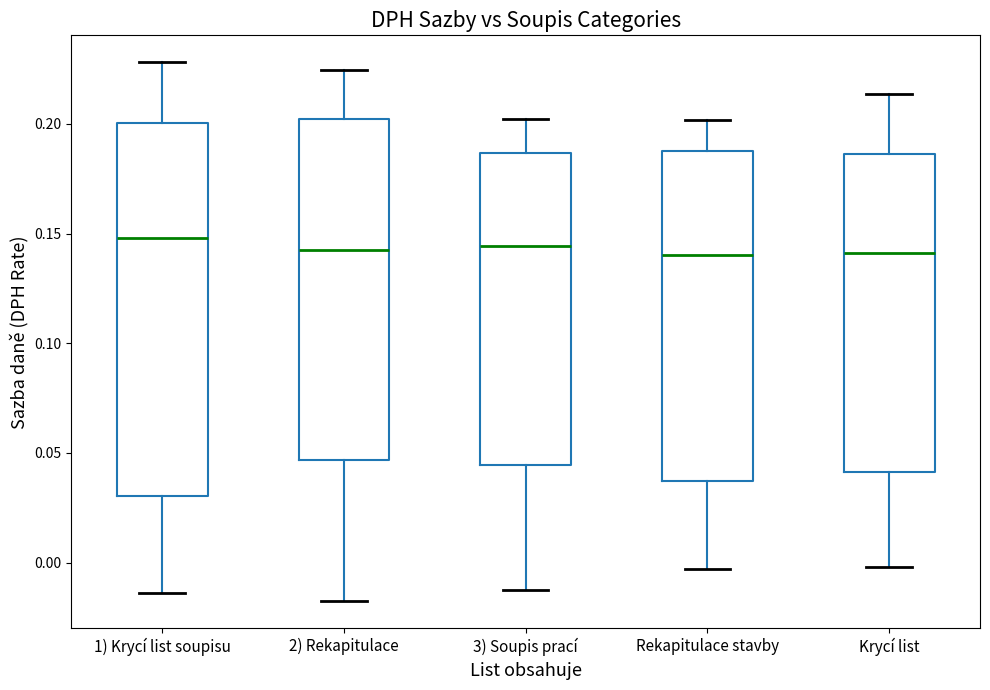

Comparing the boxes themselves (not the whiskers), which one is the tallest?

1) Krycí list soupisu